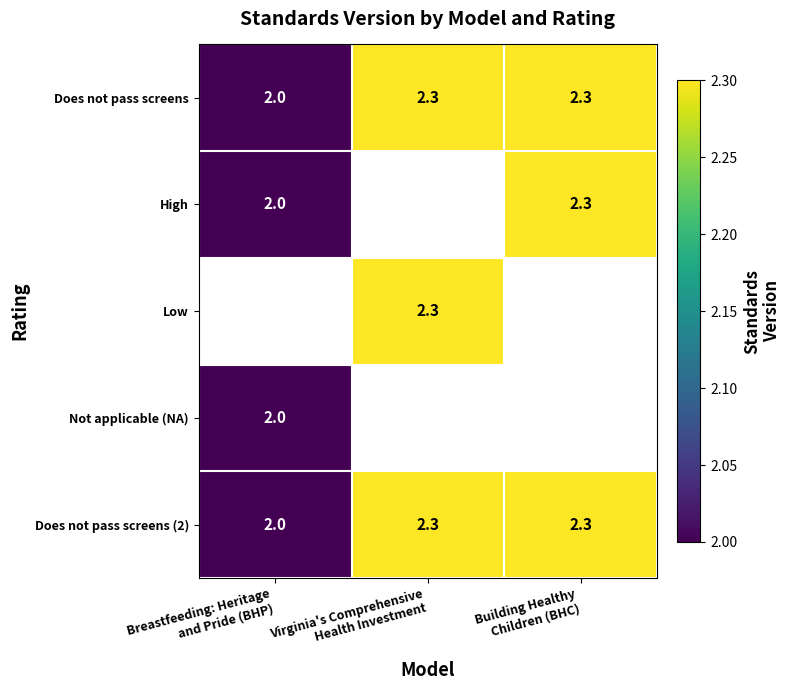

What is the difference between the second highest and minimum values in the Does not pass screens series?

0.3